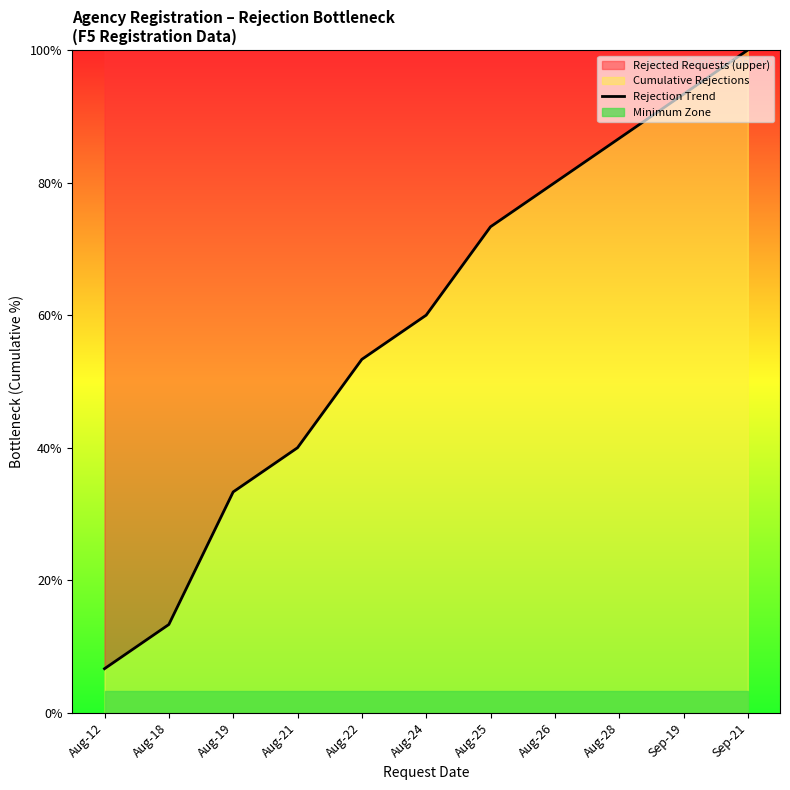

List the labels in order of value, smallest first.

Aug-12, Aug-18, Aug-19, Aug-21, Aug-22, Aug-24, Aug-25, Aug-26, Aug-28, Sep-19, Sep-21